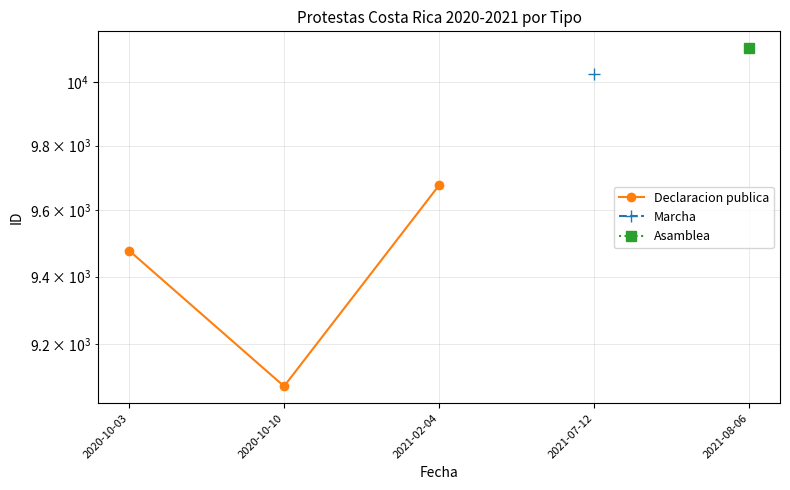

Count the number of values greater than 9478.

1